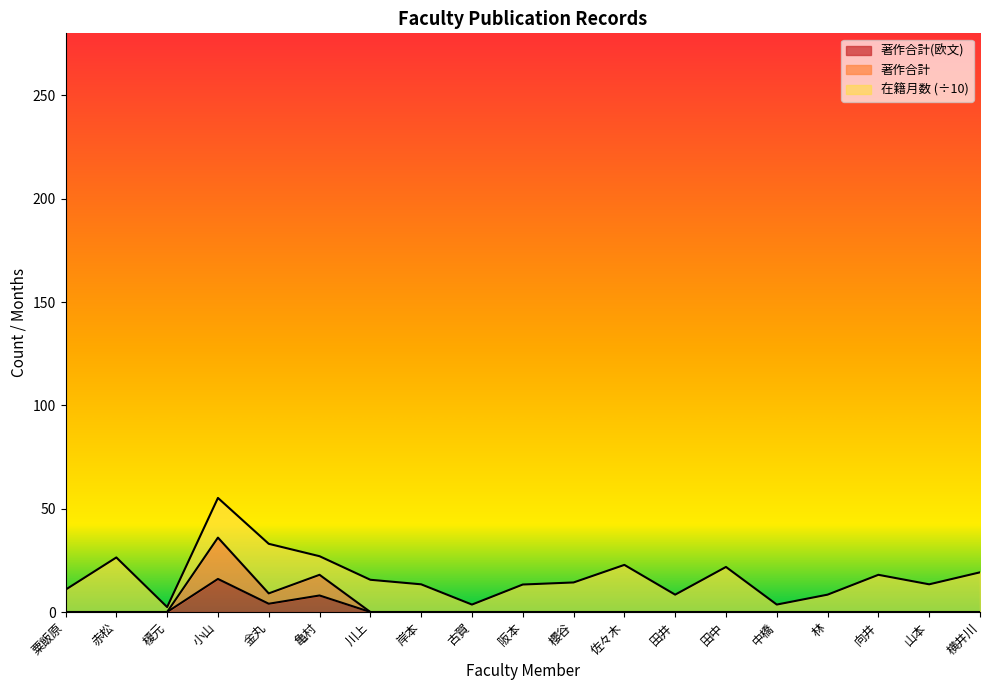

True or false: 著作合計(欧文) has a value of 0 at 阪本.

True